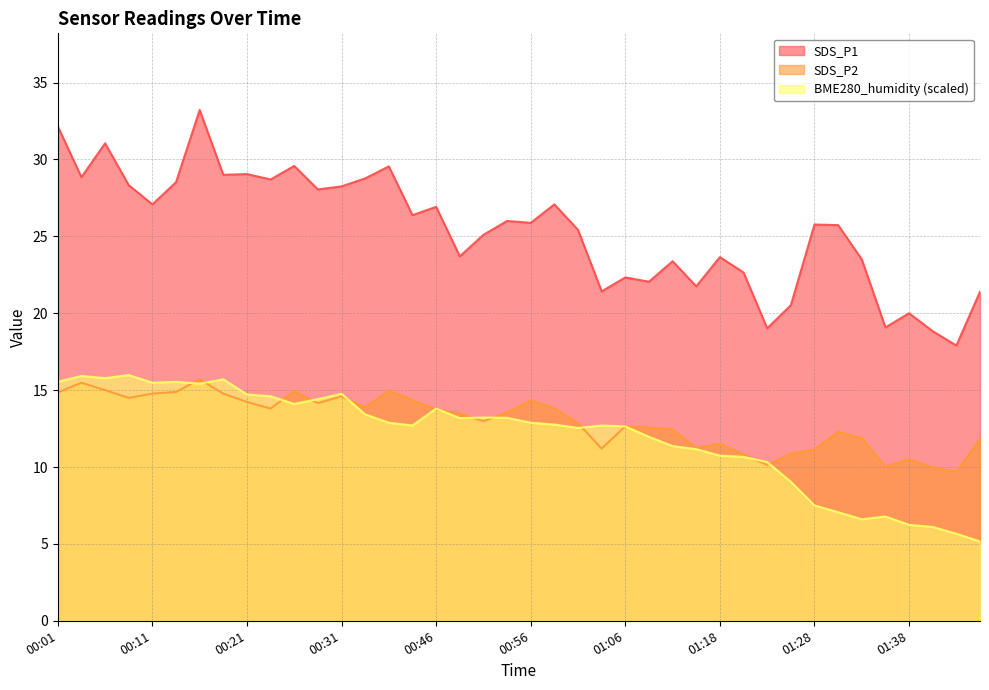

Reading left to right, extract all data points from this chart.

SDS_P1: 32.1	28.9	31.1	28.3	27.1	28.5	33.2	29.0	29.1	28.7	29.6	28.1	28.2	28.8	29.6	26.4	26.9	23.7	25.1	26.0	25.9	27.1	25.4	21.4	22.3	22.1	23.4	21.8	23.6	22.6	19.0	20.5	25.8	25.7	23.5	19.1	20.0	18.8	17.9	21.4
SDS_P2: 14.8	15.5	15.0	14.5	14.8	14.9	15.7	14.8	14.2	13.8	14.9	14.2	14.6	13.9	15.0	14.3	13.8	13.5	13.0	13.6	14.3	13.8	12.8	11.2	12.7	12.6	12.4	11.2	11.5	10.8	10.1	10.9	11.2	12.3	11.9	10.0	10.5	10.0	9.7	11.8
BME280_humidity: 15.5	15.9	15.8	16.0	15.5	15.5	15.4	15.7	14.7	14.6	14.1	14.4	14.8	13.4	12.9	12.7	13.8	13.2	13.2	13.2	12.9	12.8	12.5	12.7	12.6	12.0	11.4	11.2	10.7	10.7	10.3	9.0	7.5	7.1	6.6	6.8	6.2	6.1	5.7	5.2